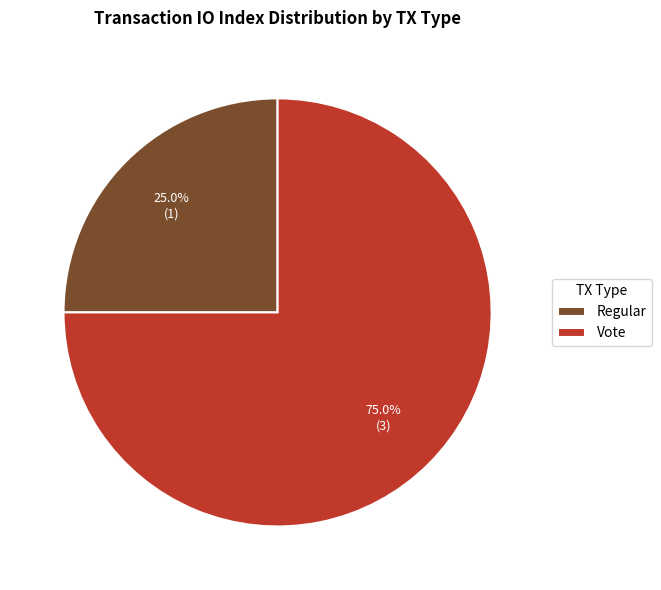

The Vote slice represents 75% of the pie. True or false?

True